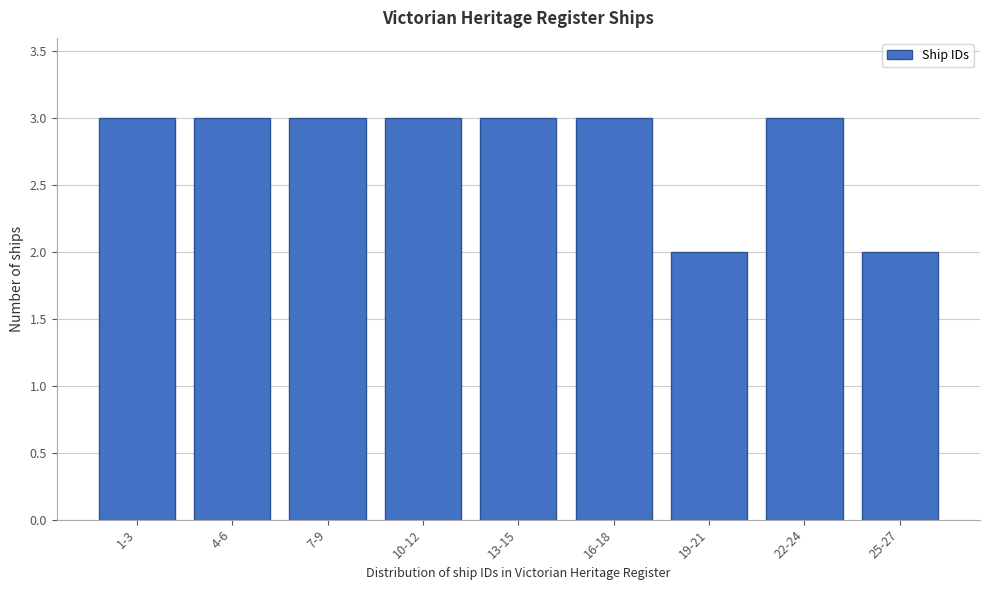

Reading right to left, extract all data points from this chart.

2	3	2	3	3	3	3	3	3